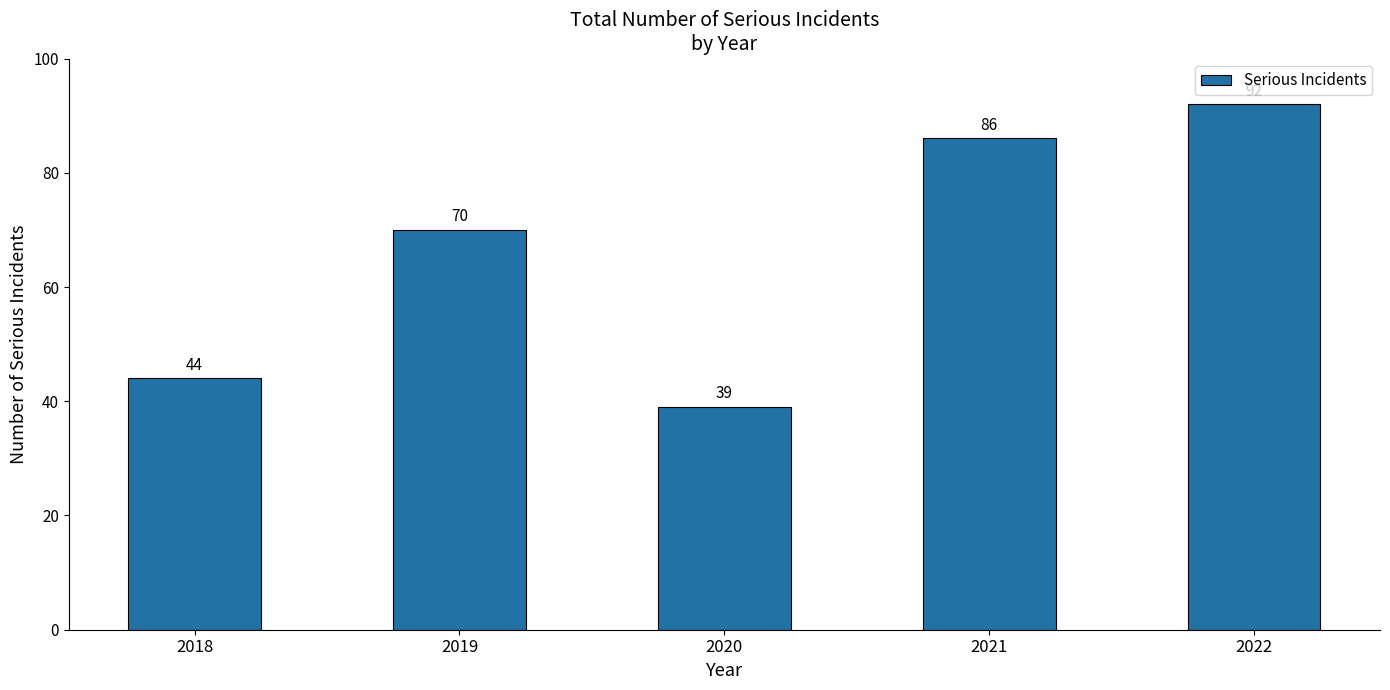

What is the minimum value shown in the chart?

39